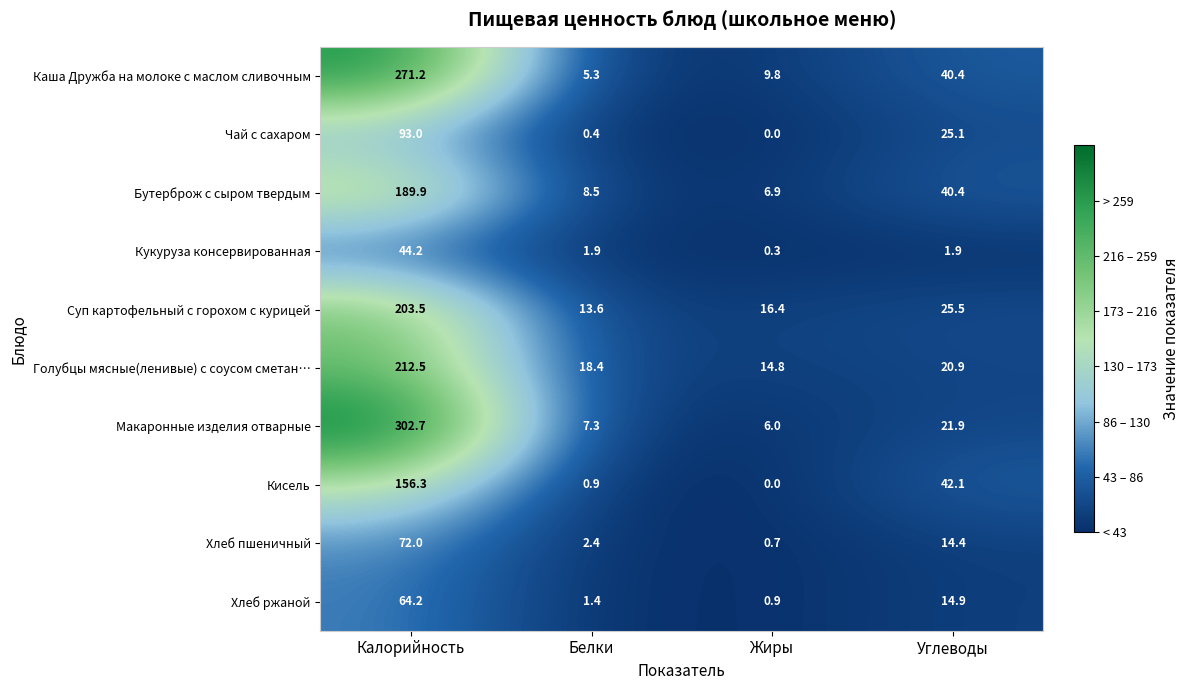

Rank the series by their maximum value, from lowest to highest.

Кукуруза консервированная, Хлеб ржаной, Хлеб пшеничный, Чай с сахаром, Кисель, Бутерброж с сыром твердым, Суп картофельный с горохом с курицей, Голубцы мясные(ленивые) с соусом сметан…, Каша Дружба на молоке с маслом сливочным, Макаронные изделия отварные